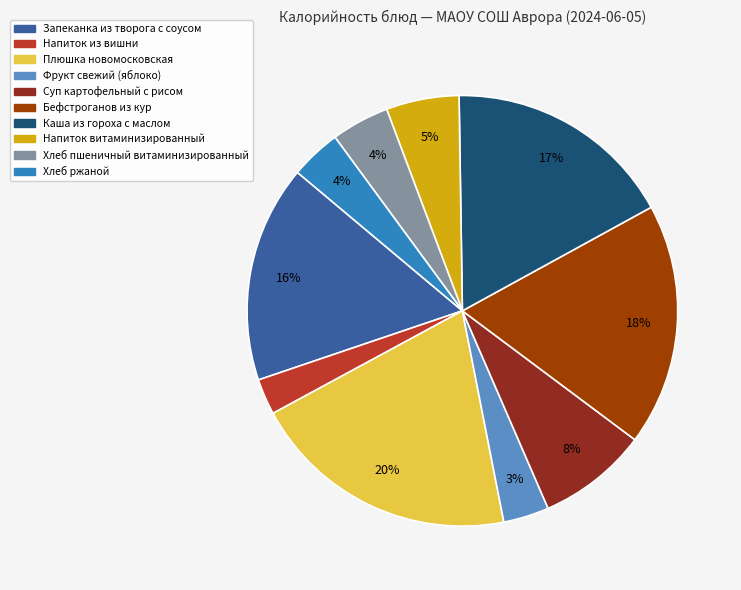

Is it true that Бефстроганов из кур is 18% of the pie?

True